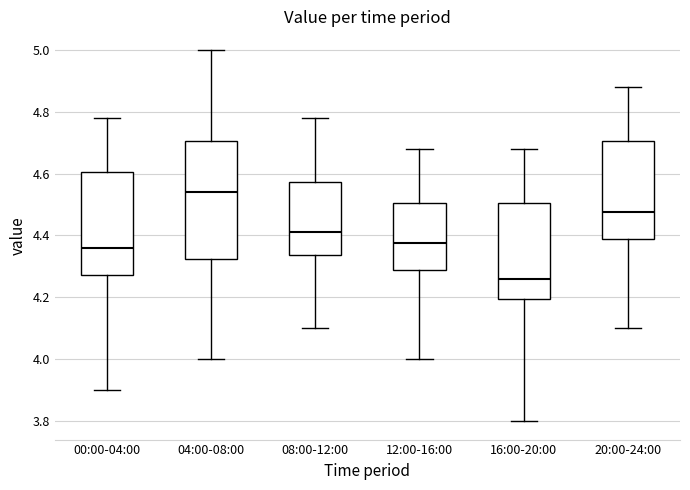

Which box's median line is the lowest?

16:00-20:00